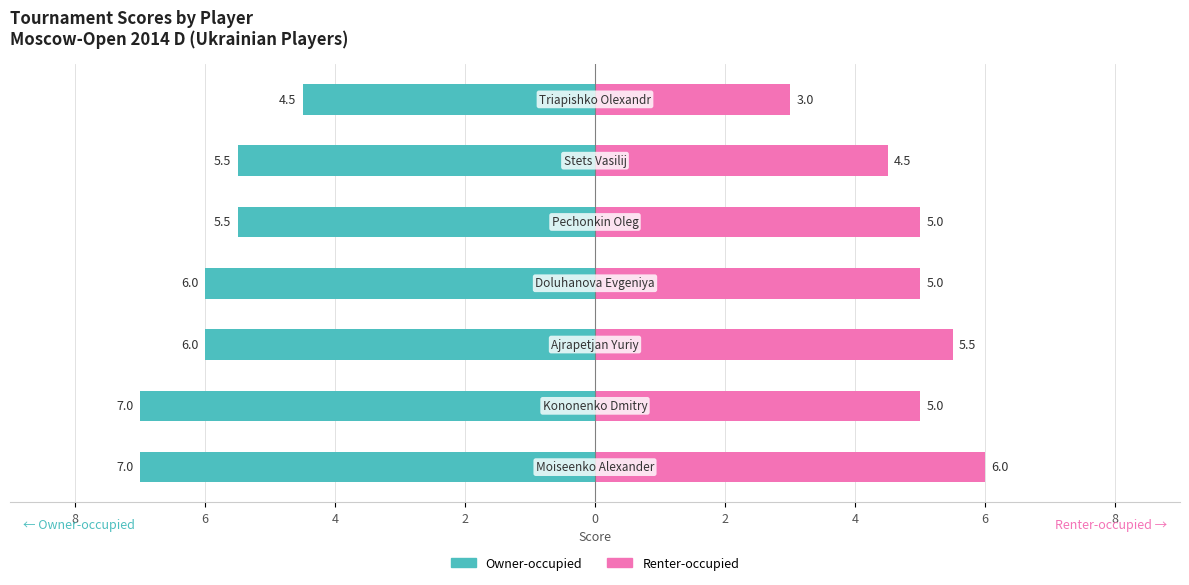

Reading left to right, what are all the values shown in this chart?

Owner-occupied: 8=-7.0	6=-7.0	4=-6.0	2=-6.0	0=-5.5	2=-5.5	4=-4.5
Renter-occupied: 8=6.0	6=5.0	4=5.5	2=5.0	0=5.0	2=4.5	4=3.0